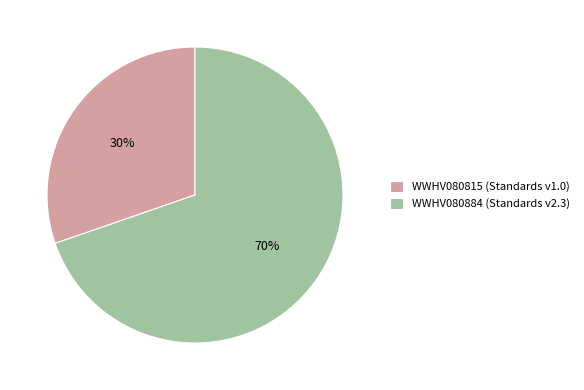

True or false: WWHV080884 accounts for 60% of the total.

False